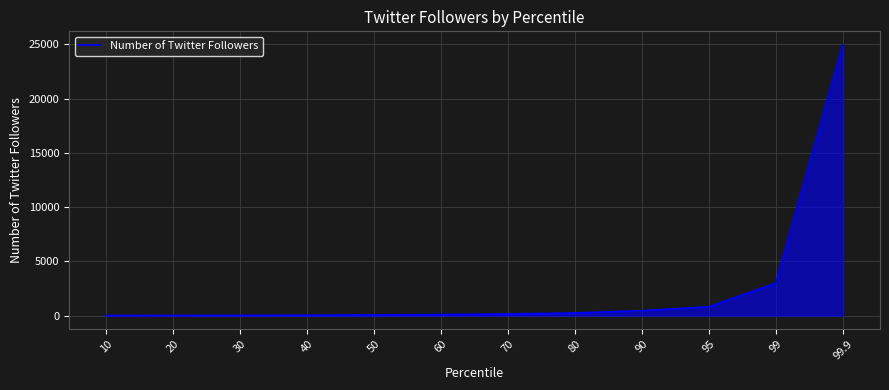

What is the greatest value displayed?

24964